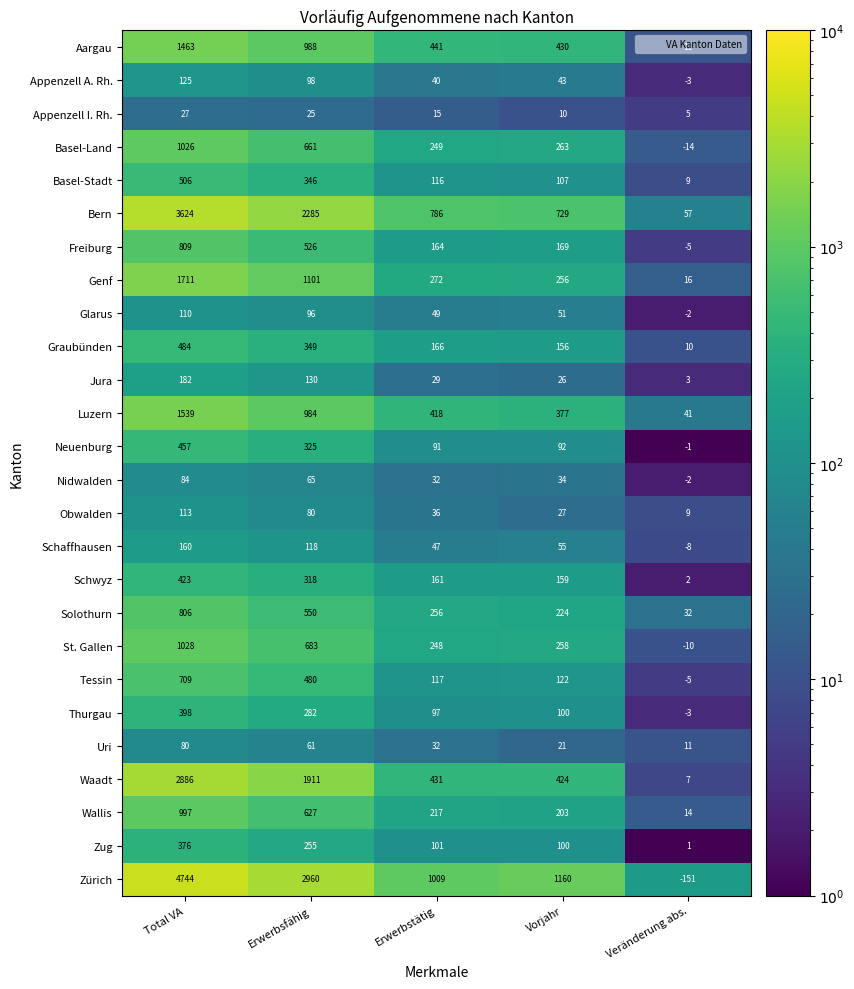

The value of Luzern at Total VA is 1539. True or false?

True